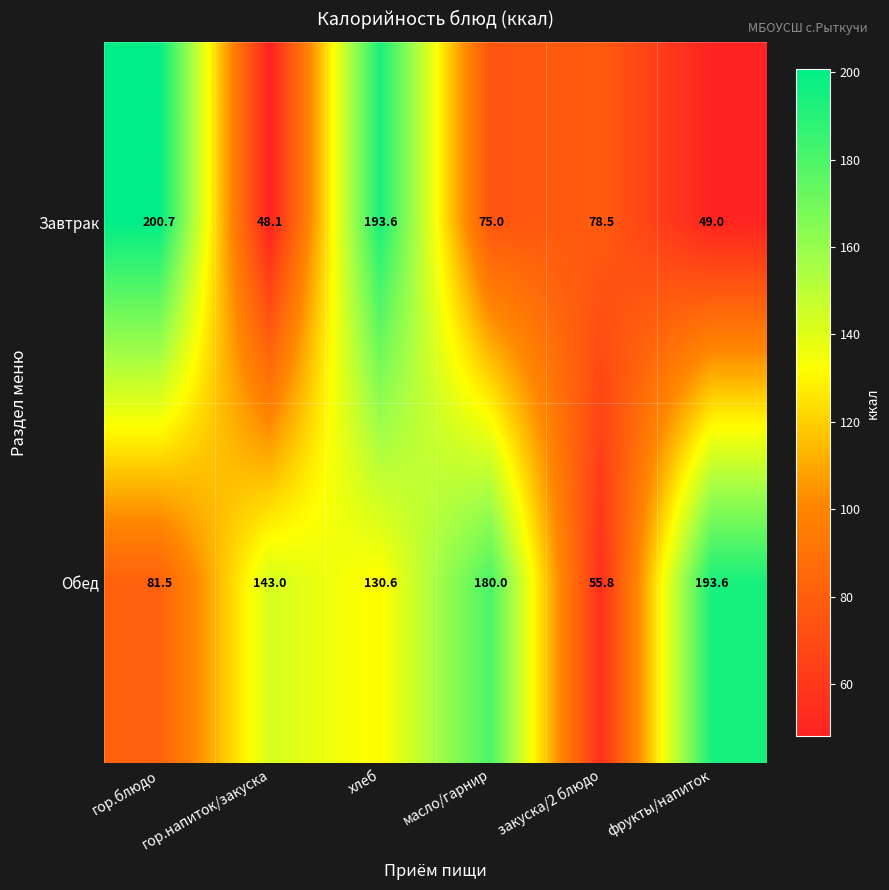

True or false: Обед has a value of 75.7 at закуска/2 блюдо.

False